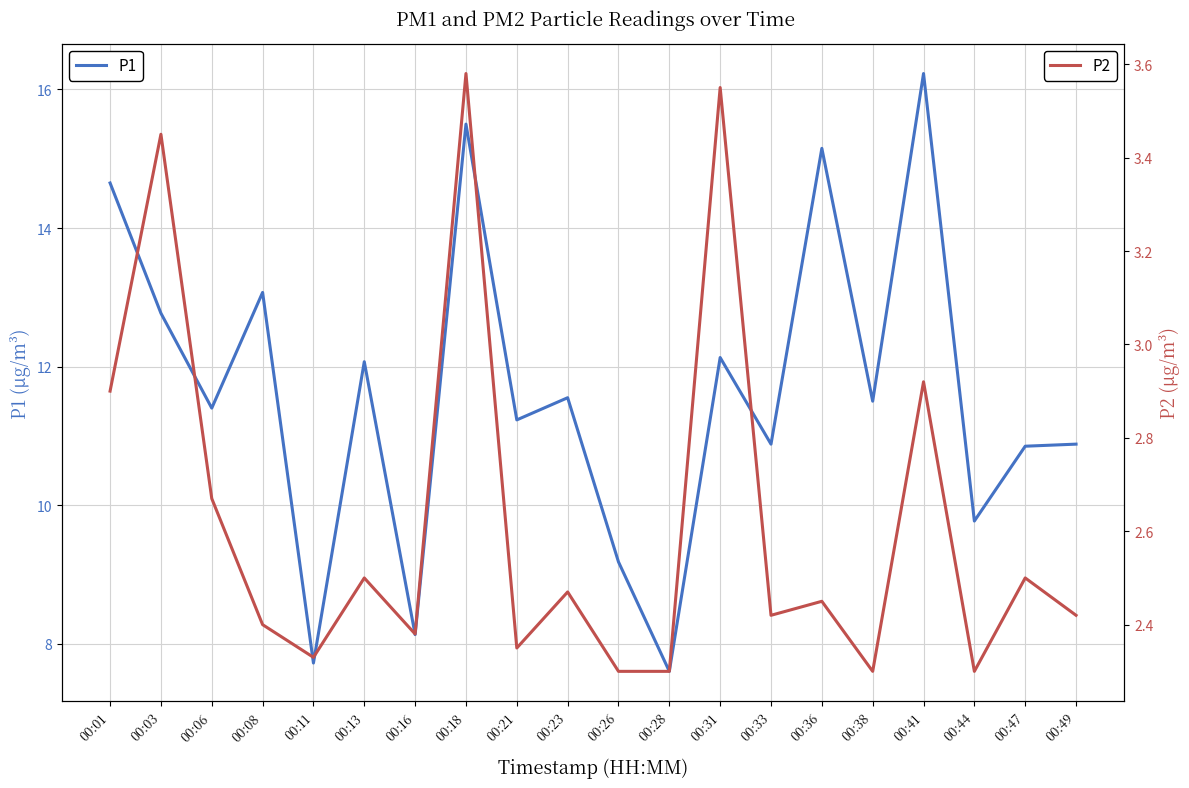

True or false: P1 and P2 cross at least once.

False